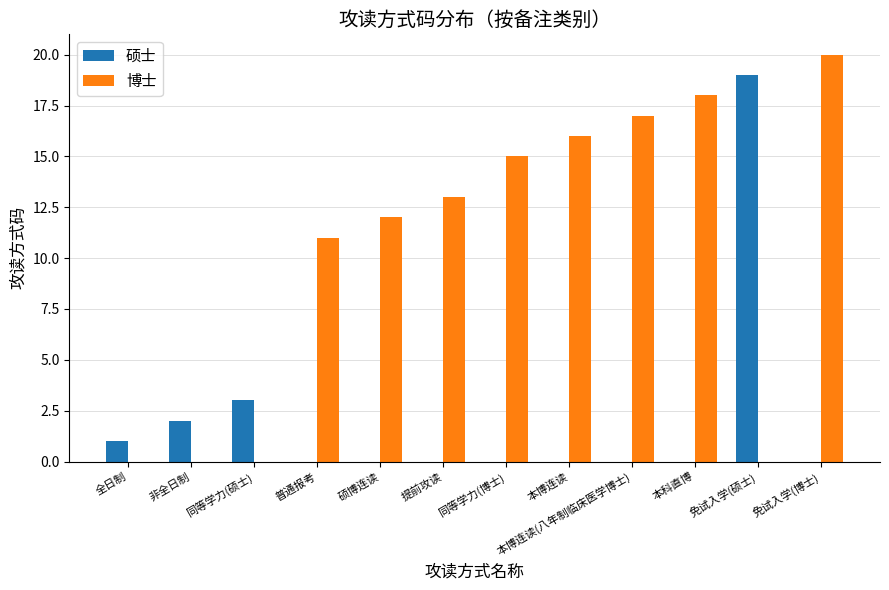

Is the value of 博士 at 同等学力(硕士) greater than the value of 硕士 at 全日制?

No